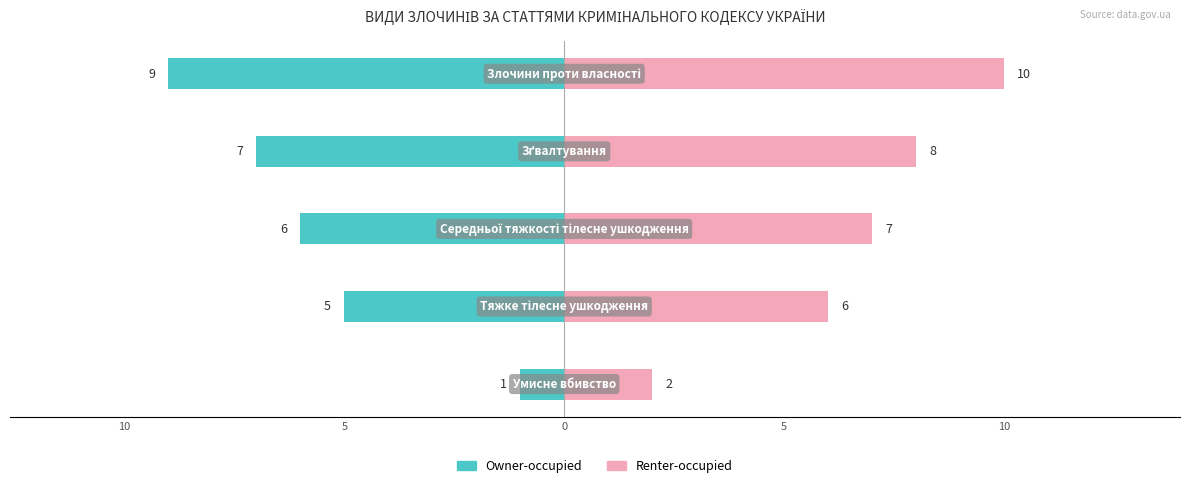

How many categories are shown in the chart?

5